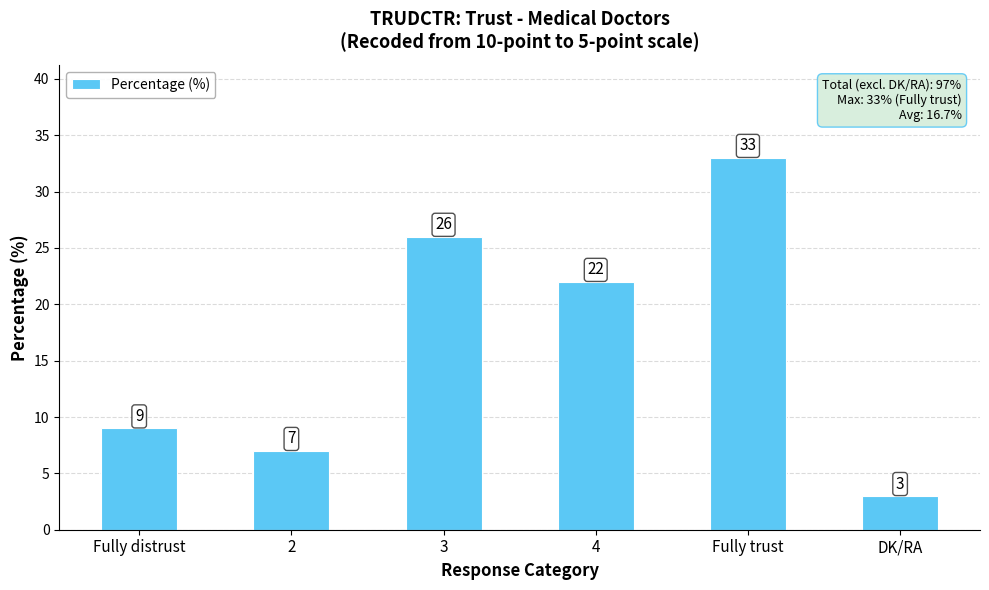

Reading left to right, what are all the values shown in this chart?

9	7	26	22	33	3